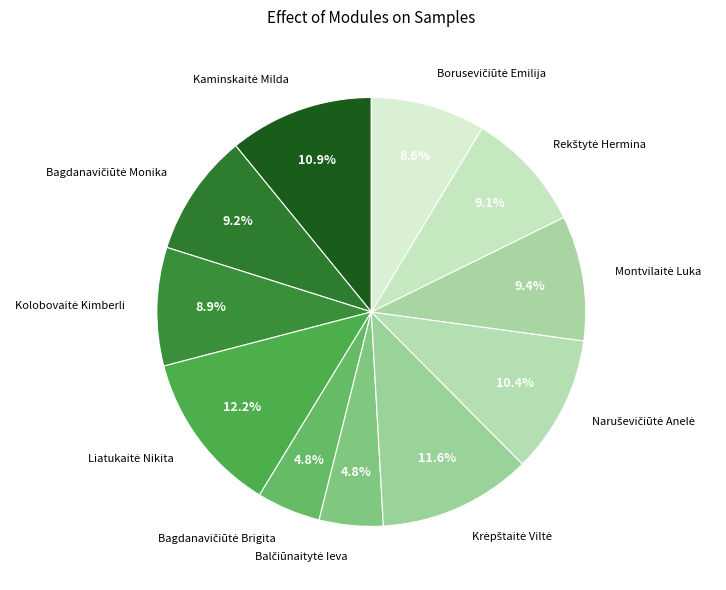

Does any single category account for the majority?

No